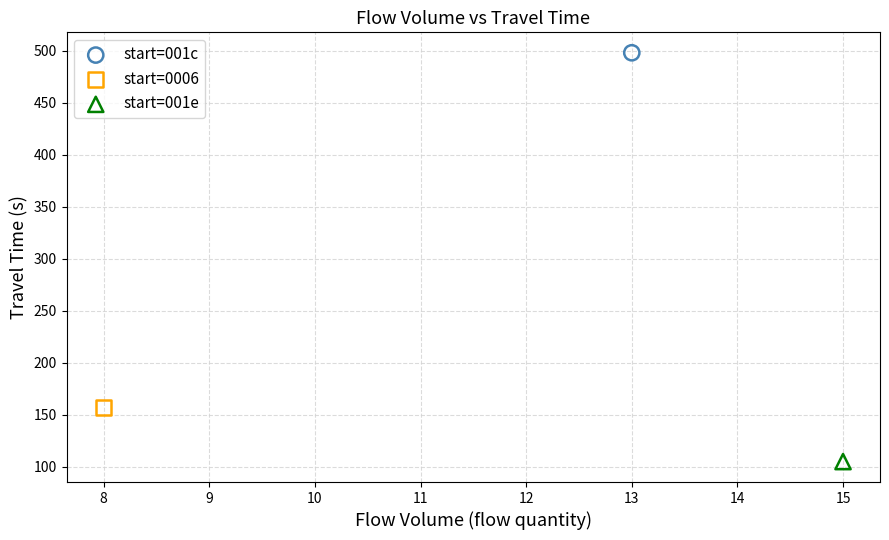

What are all the series names shown in the legend?

start=001c, start=0006, start=001e